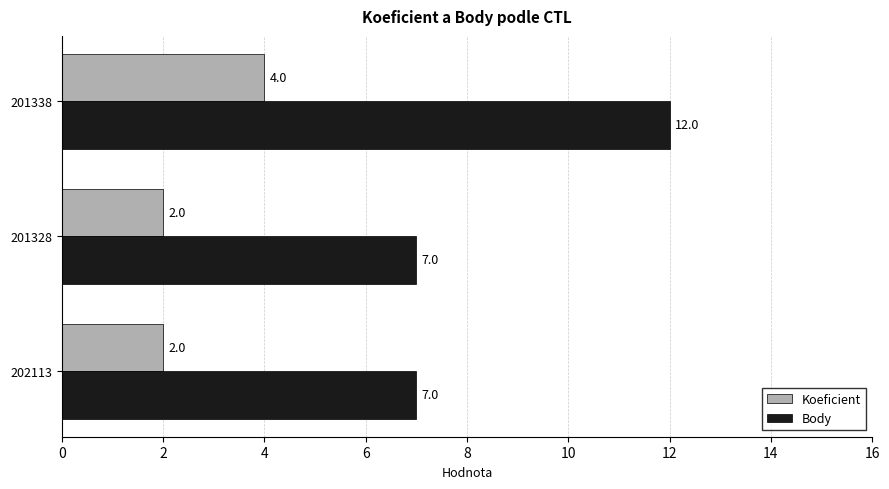

Is it true that Body equals 21 at 201338?

False